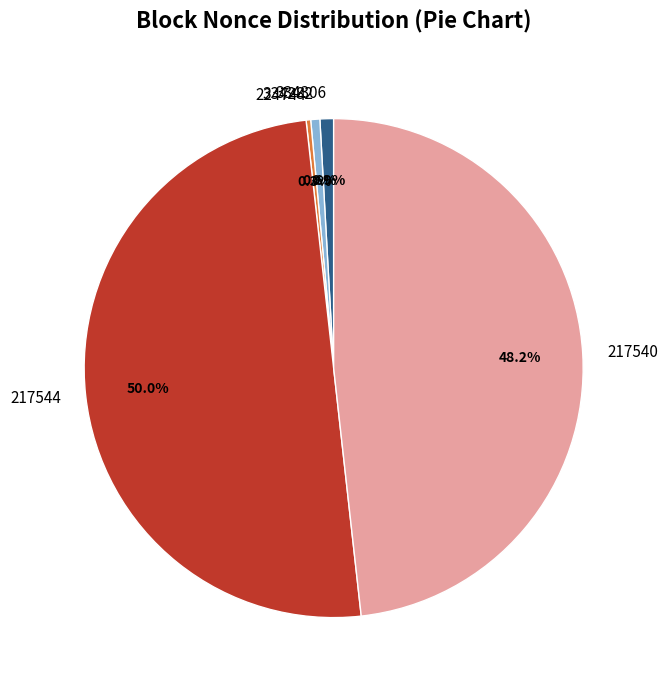

Between 224744 and 217544, which is larger?

217544